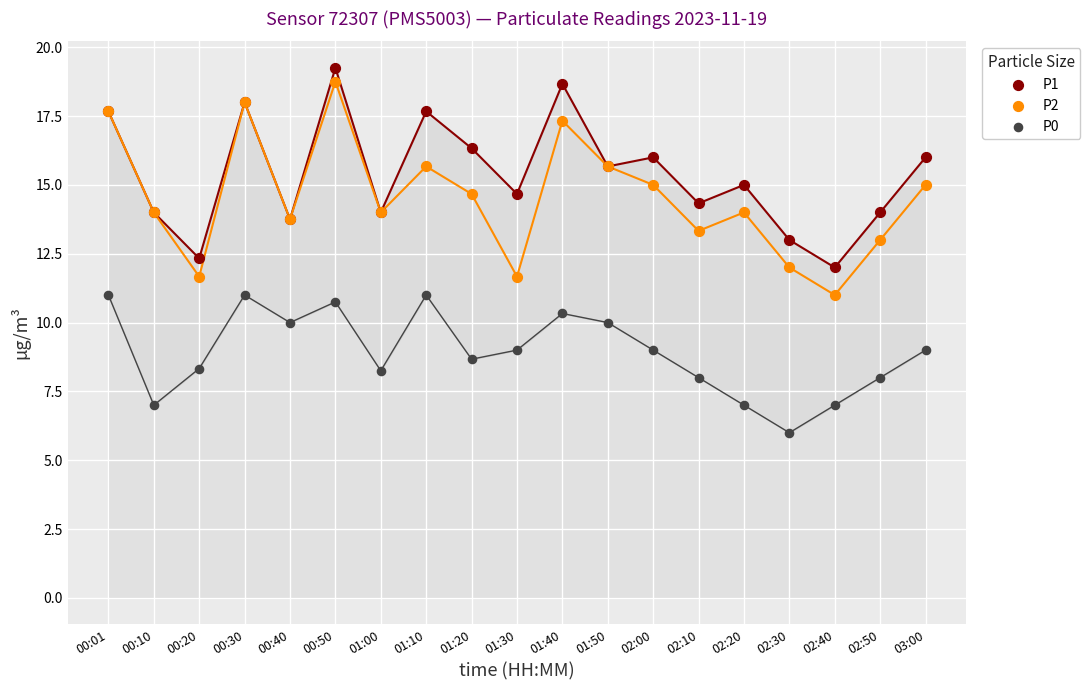

What are all the series names shown in the legend?

P1, P2, P0